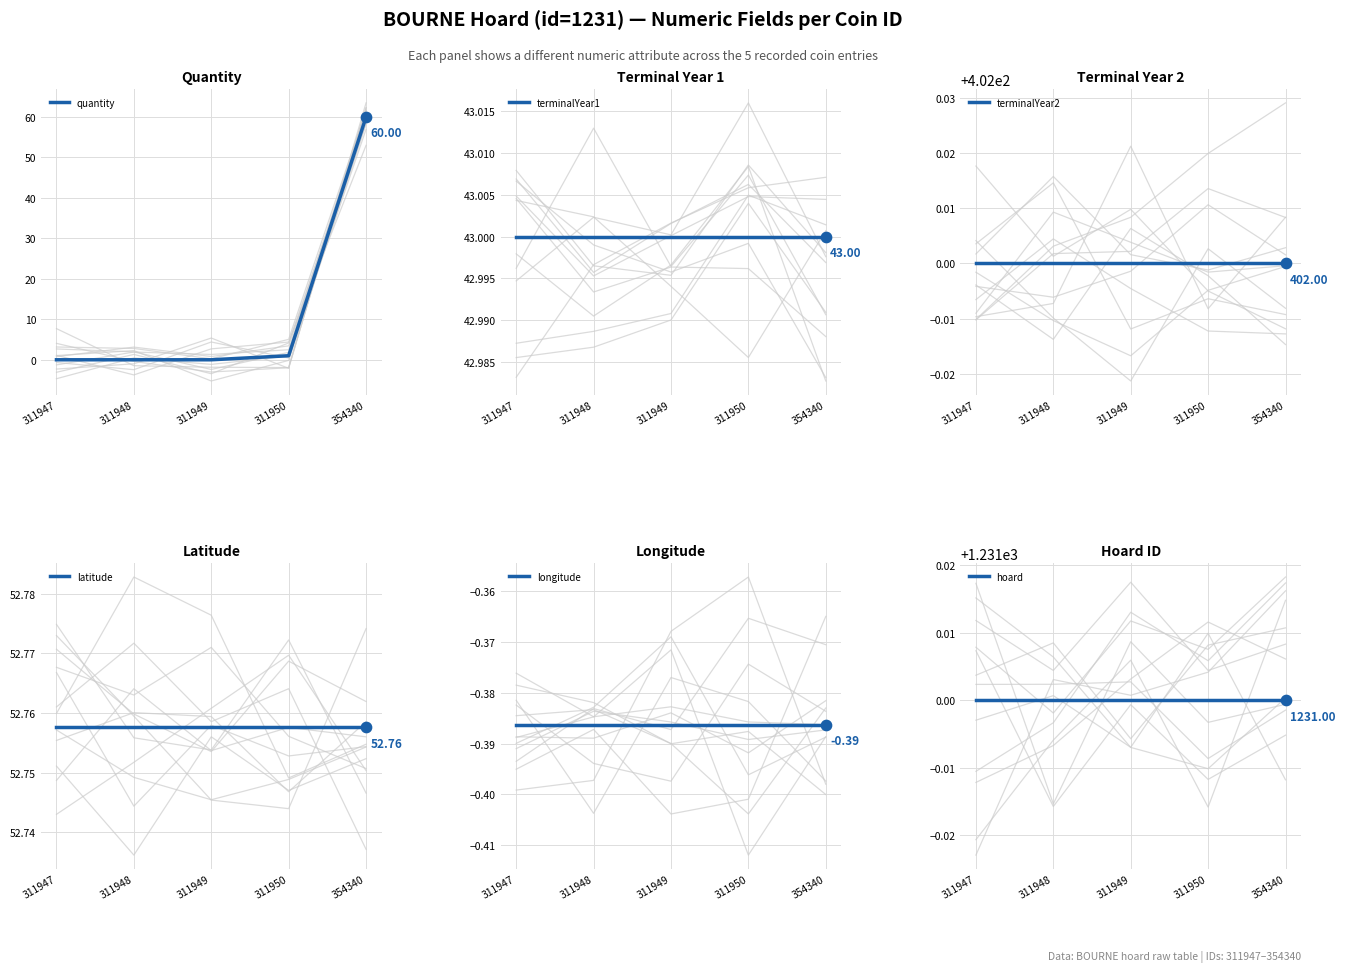

What is the total value across all series at 311948?

1728.4